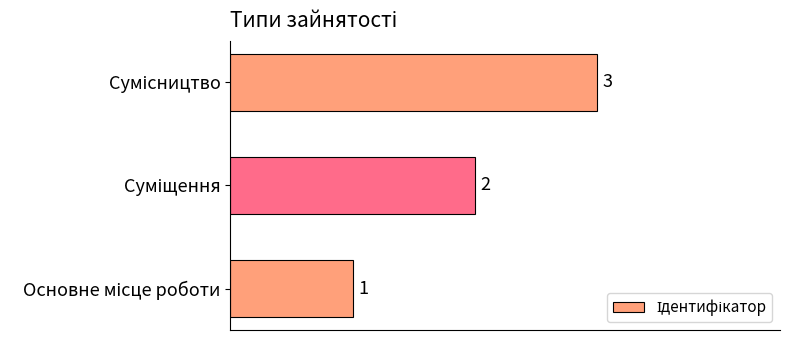

What is the maximum value shown in the chart?

3